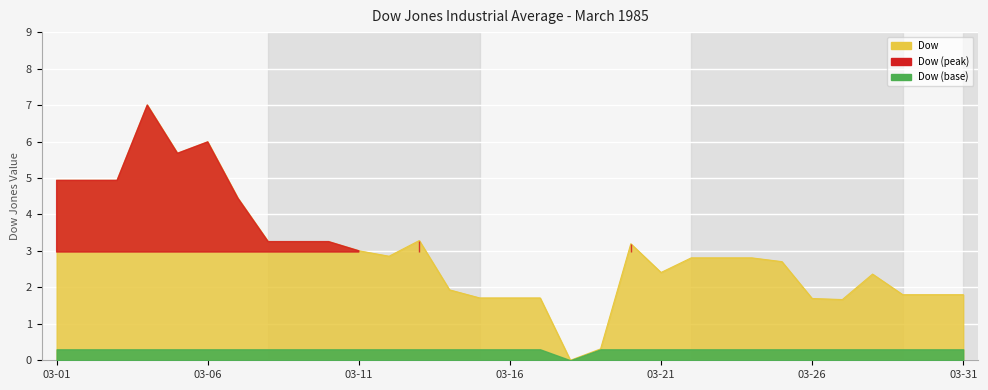

List the labels in order of value, largest first.

1985-03-04, 1985-03-06, 1985-03-05, 1985-03-01, 1985-03-02, 1985-03-03, 1985-03-07, 1985-03-13, 1985-03-08, 1985-03-09, 1985-03-10, 1985-03-20, 1985-03-11, 1985-03-12, 1985-03-22, 1985-03-23, 1985-03-24, 1985-03-25, 1985-03-21, 1985-03-28, 1985-03-14, 1985-03-29, 1985-03-30, 1985-03-31, 1985-03-15, 1985-03-16, 1985-03-17, 1985-03-26, 1985-03-27, 1985-03-19, 1985-03-18